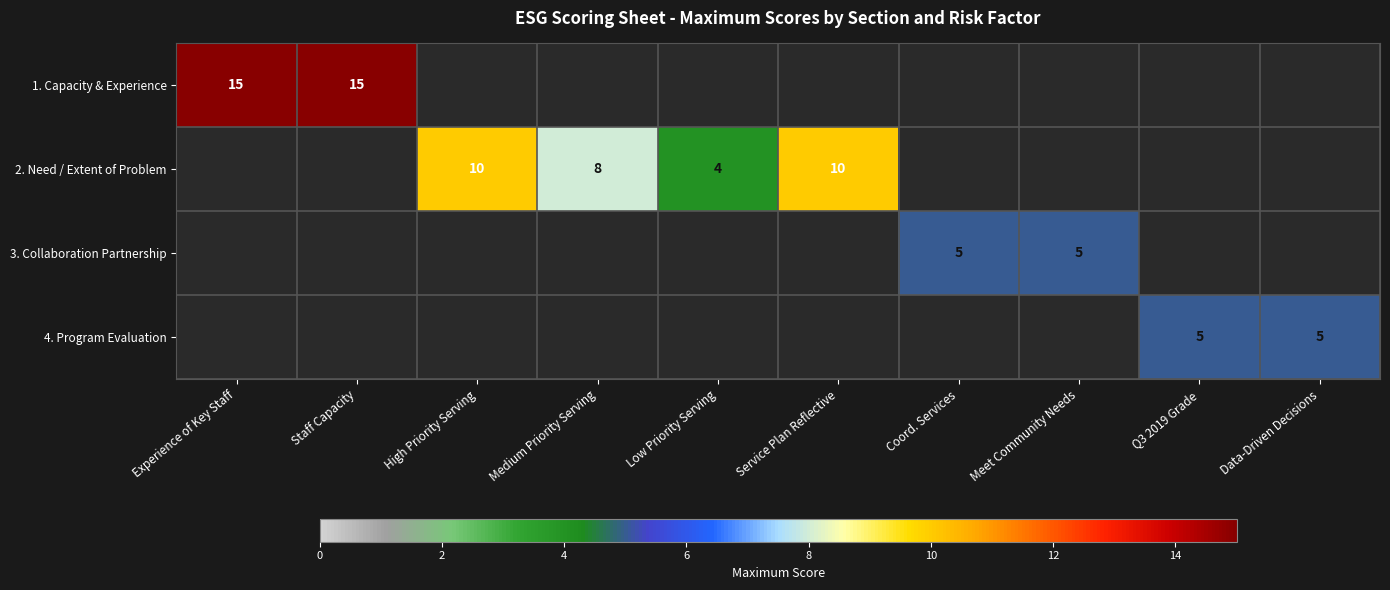

True or false: 3. Collaboration Partnership has a value of 5 at Meet Community Needs.

True